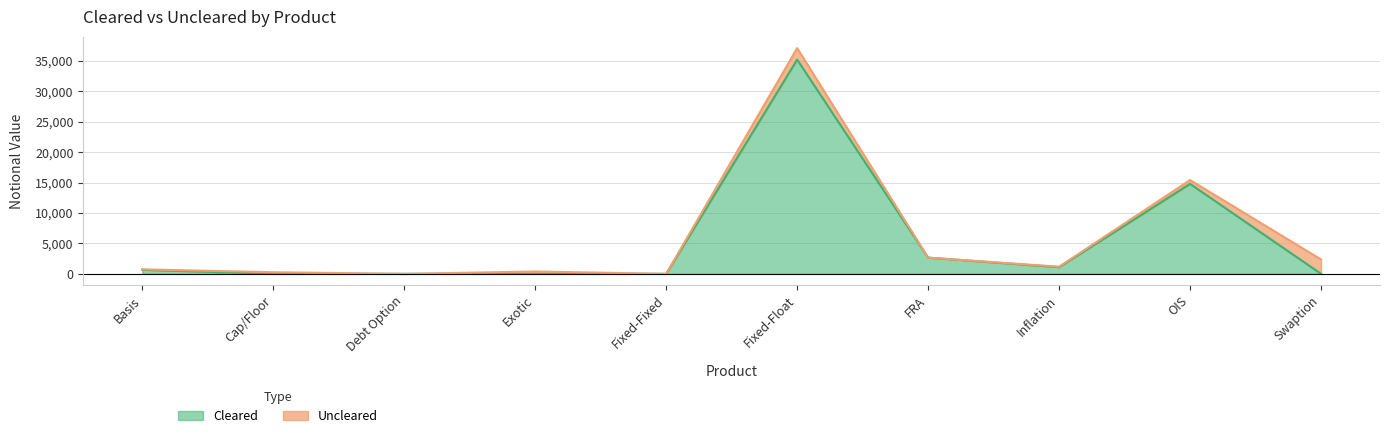

Reading right to left, extract all data points from this chart.

Swaption=3	OIS=14783	Inflation=1096	FRA=2660	Fixed-Float=35202	Fixed-Fixed=0	Exotic=0	Debt Option=0	Cap/Floor=0	Basis=668